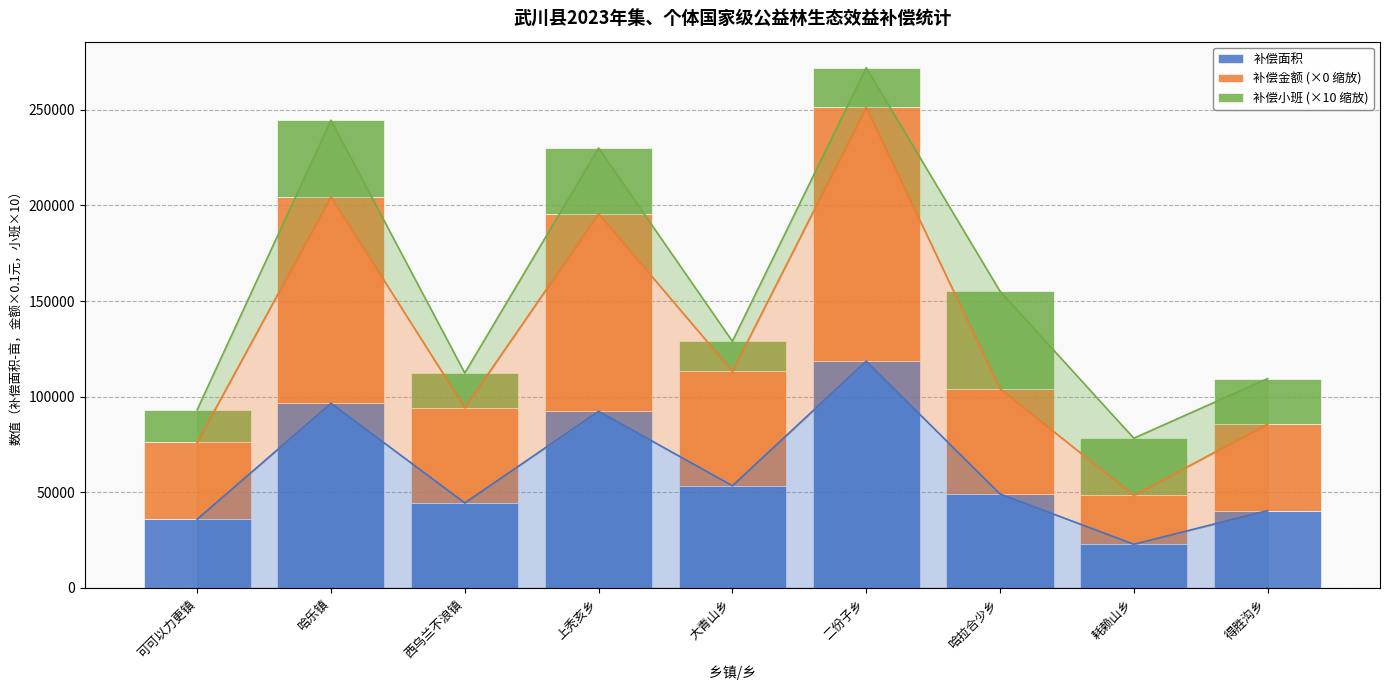

At 二份子乡, list the series in order from largest to smallest.

补偿金额 (×0 缩放), 补偿面积, 补偿小班 (×10 缩放)